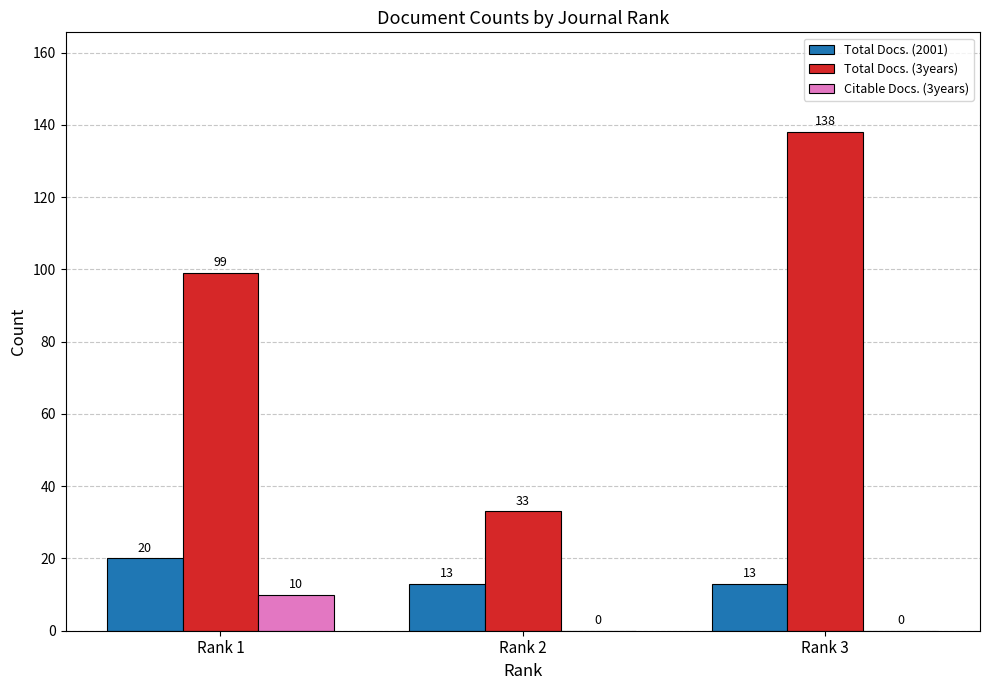

At which label does Citable Docs. (3years) reach its peak?

Rank 1